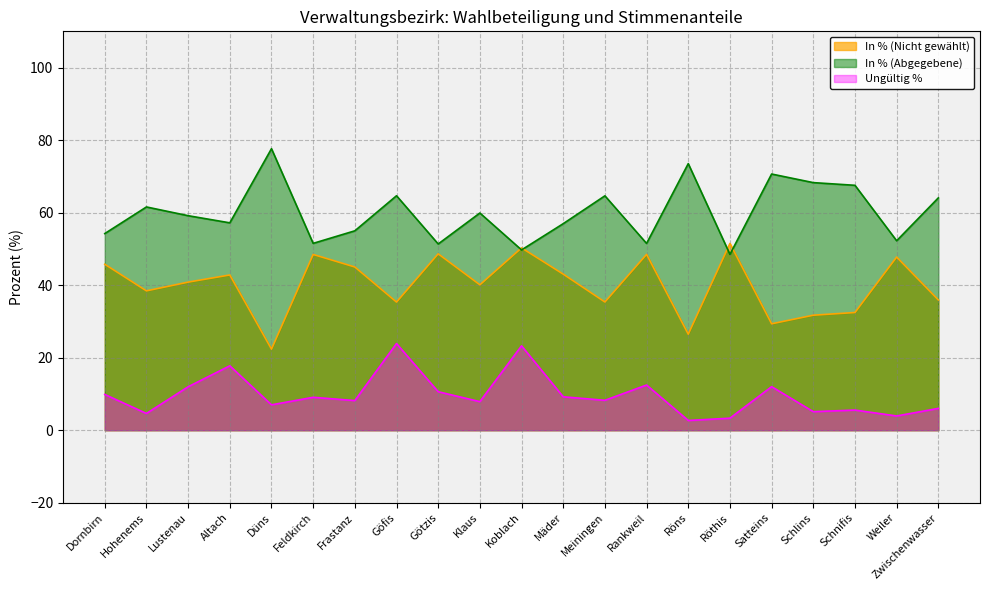

What position from the left is Schlins?

18